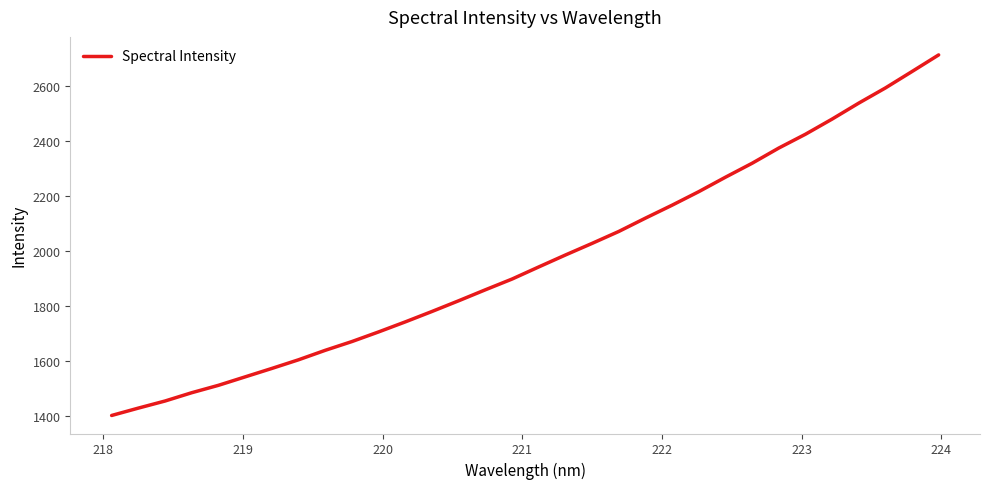

What is the maximum value shown in the chart?

2712.3